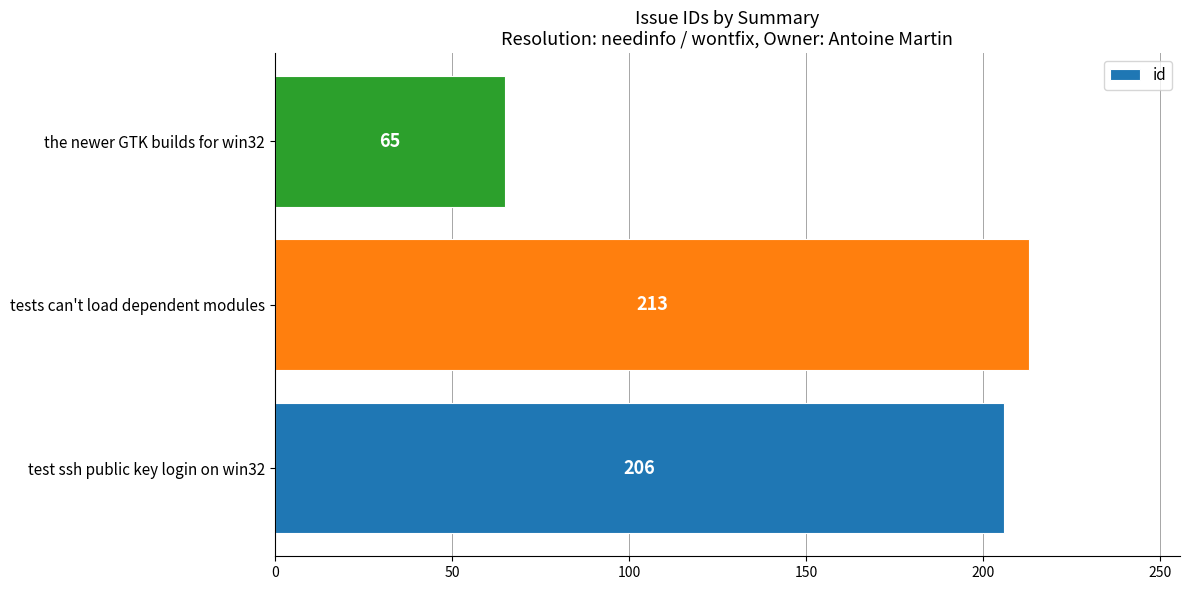

List the labels in order of value, largest first.

tests can't load dependent modules, test ssh public key login on win32, the newer GTK builds for win32